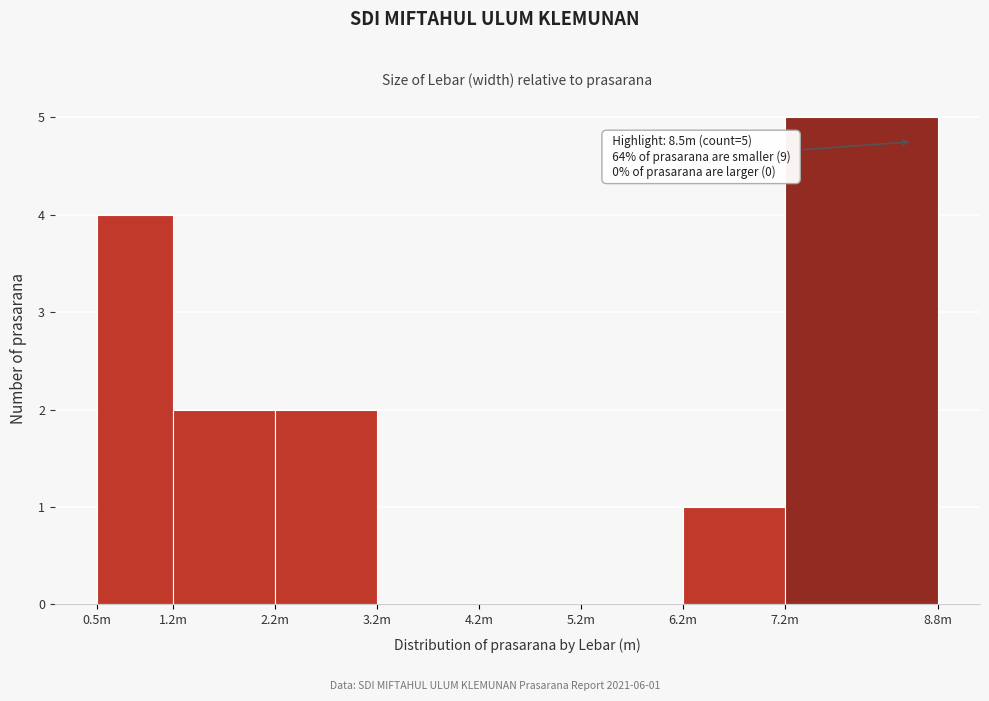

Reading left to right, transcribe all the data shown in this chart.

0.5m=4	1.2m=2	2.2m=2	3.2m=0	4.2m=0	5.2m=0	6.2m=1	7.2m=5